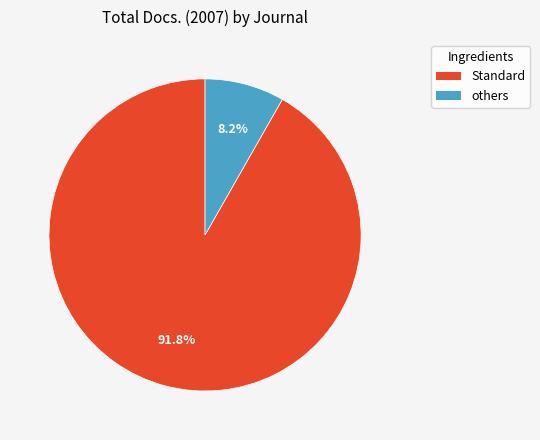

How much of the chart is everything except Standard?

8.2%